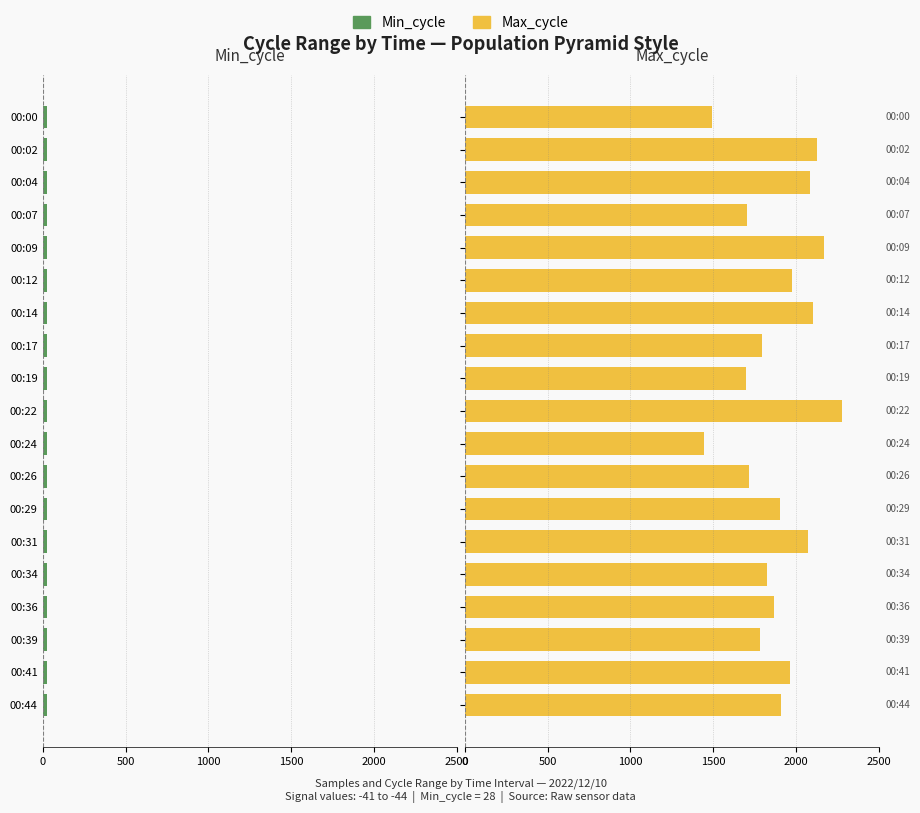

What is the greatest value displayed?

2280.0